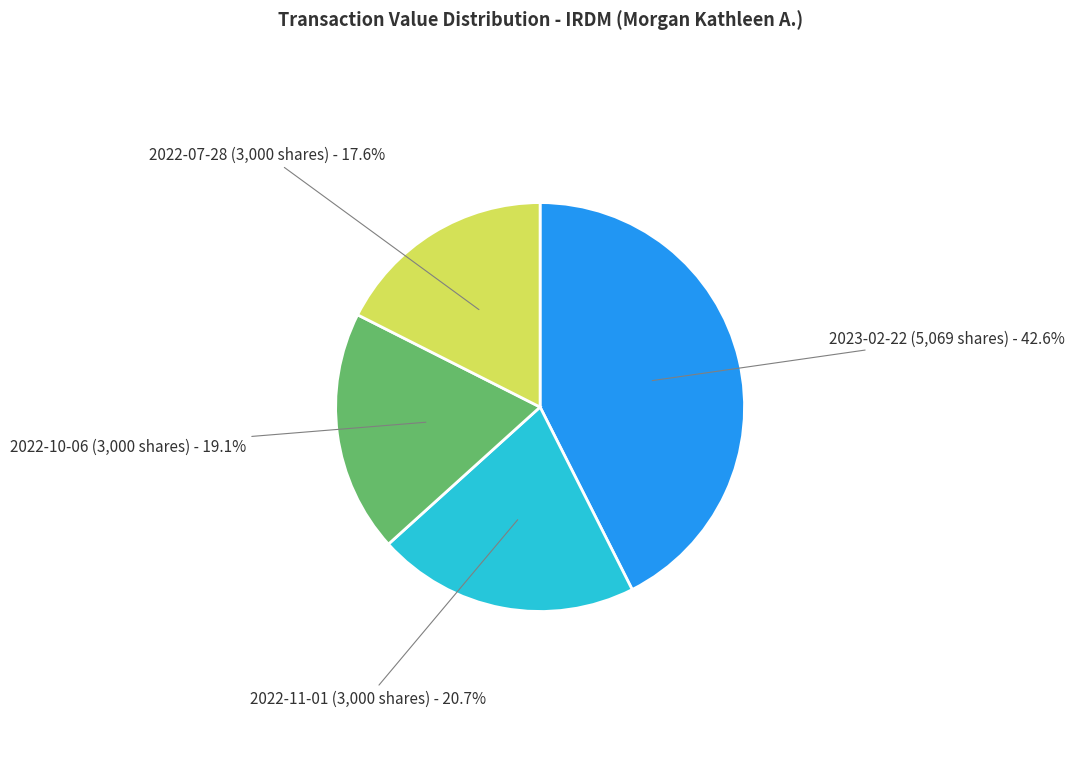

Does any single category account for the majority?

No